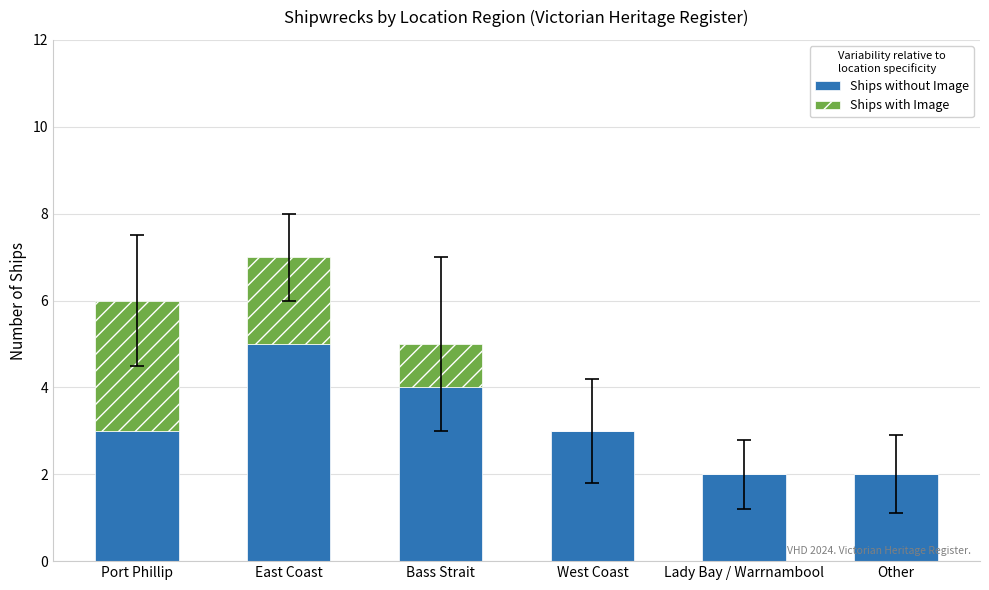

What is the sum of all Ships without Image values?

19